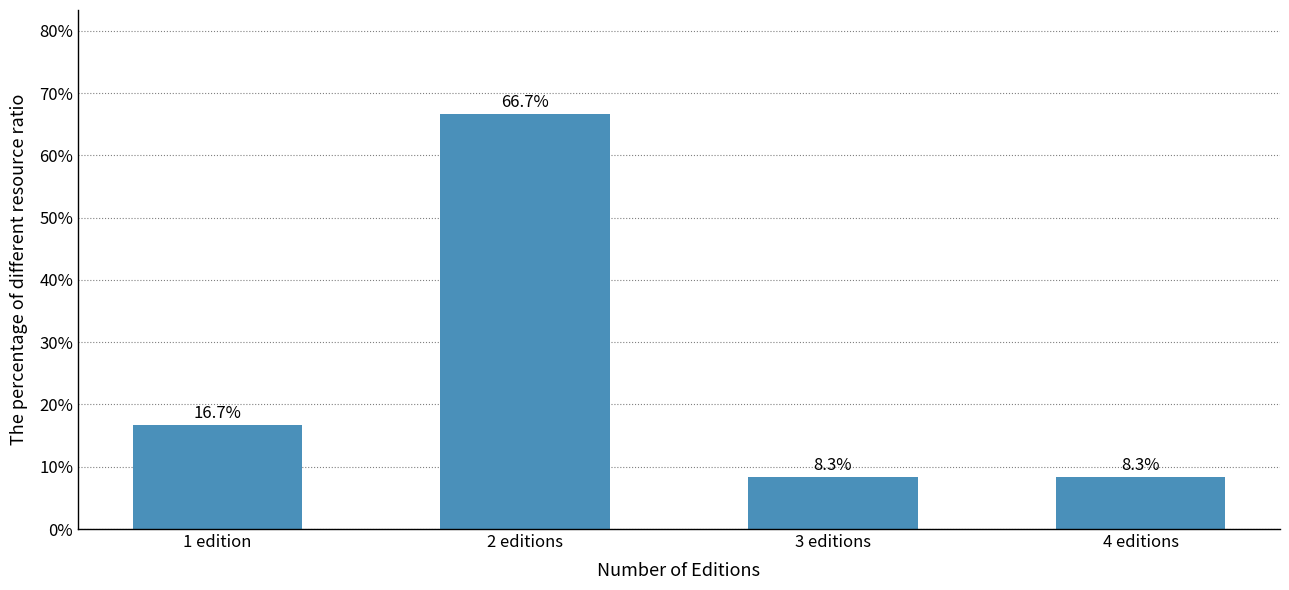

Reading left to right, transcribe all the data shown in this chart.

1 edition=16.7	2 editions=66.7	3 editions=8.3	4 editions=8.3